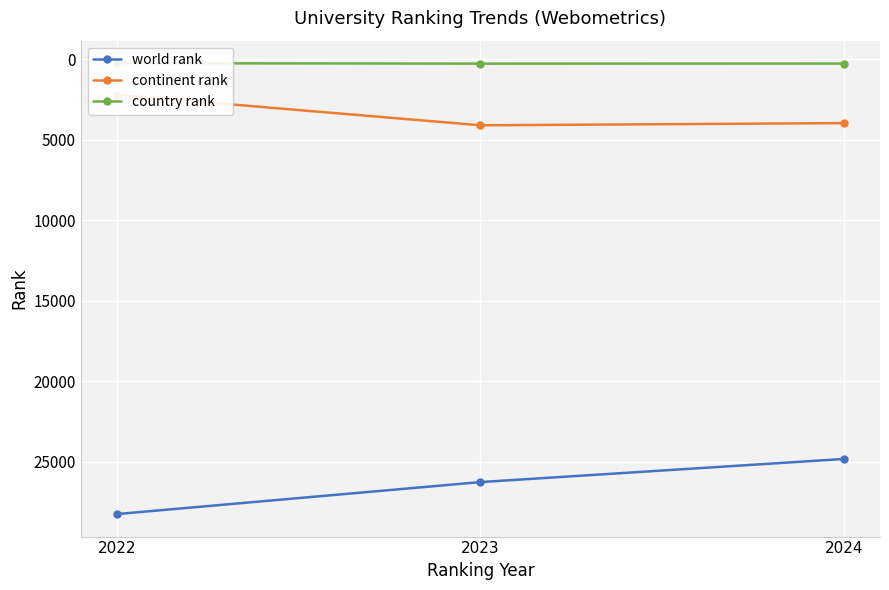

How many lines are shown in the chart?

3